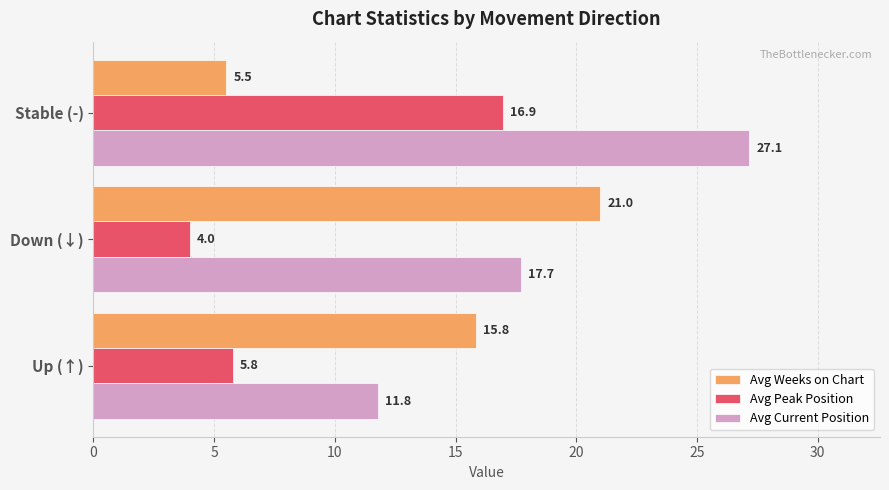

Rank the categories by Avg Peak Position value from highest to lowest.

Stable (-), Up (↑), Down (↓)